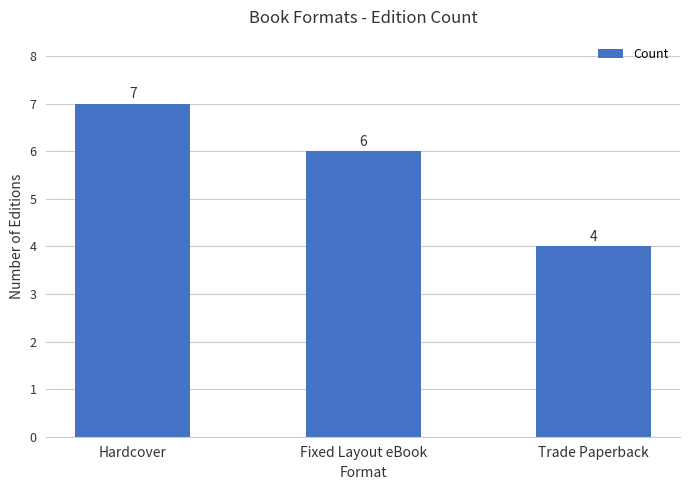

What is the label of the 2nd bar from the left?

Fixed Layout eBook